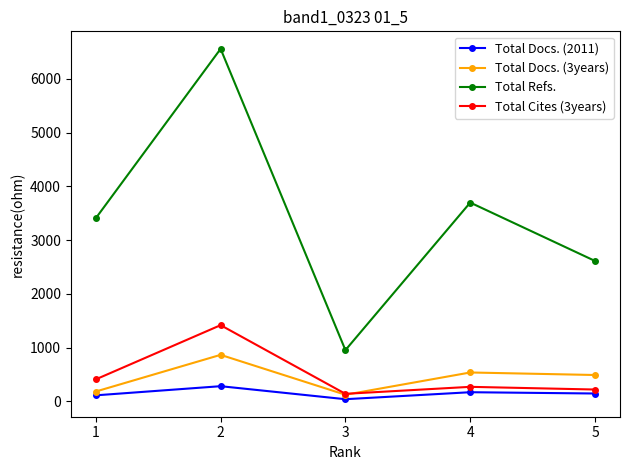

List the labels in order of Total Refs. value, largest first.

2, 4, 1, 5, 3